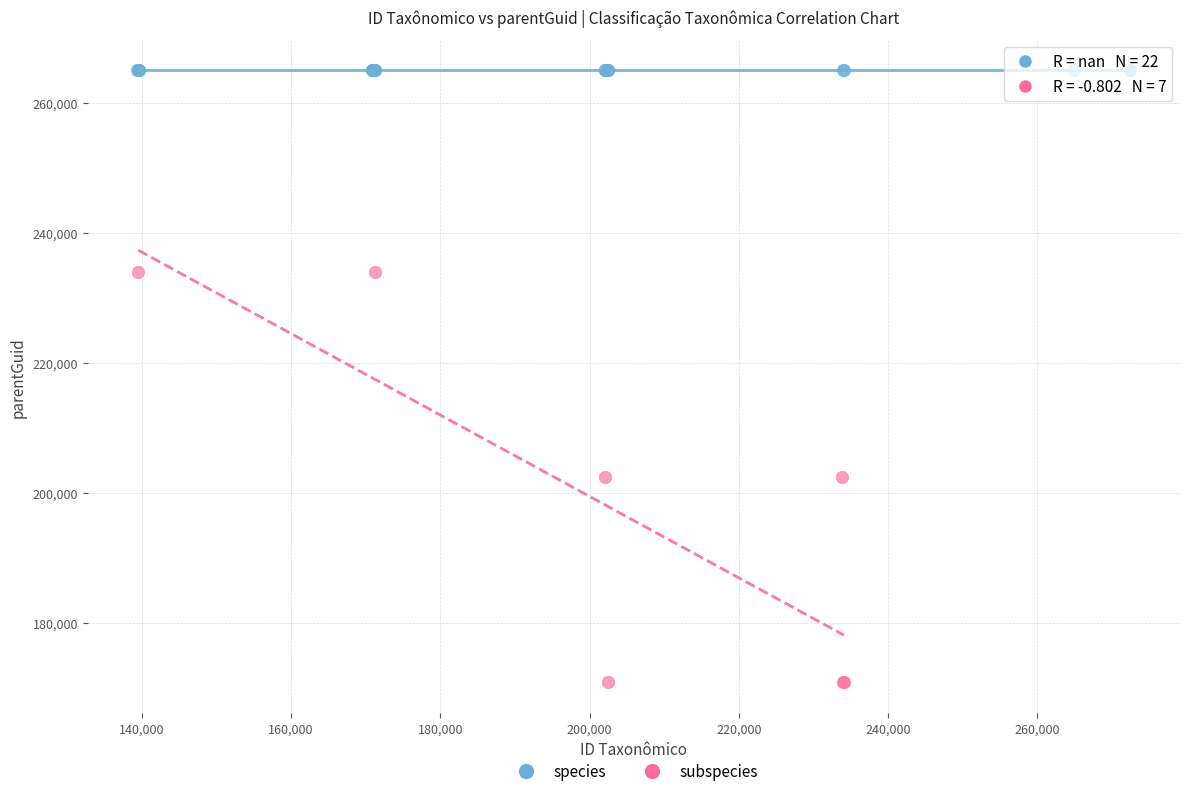

Which series contains the lowest Y value?

subspecies